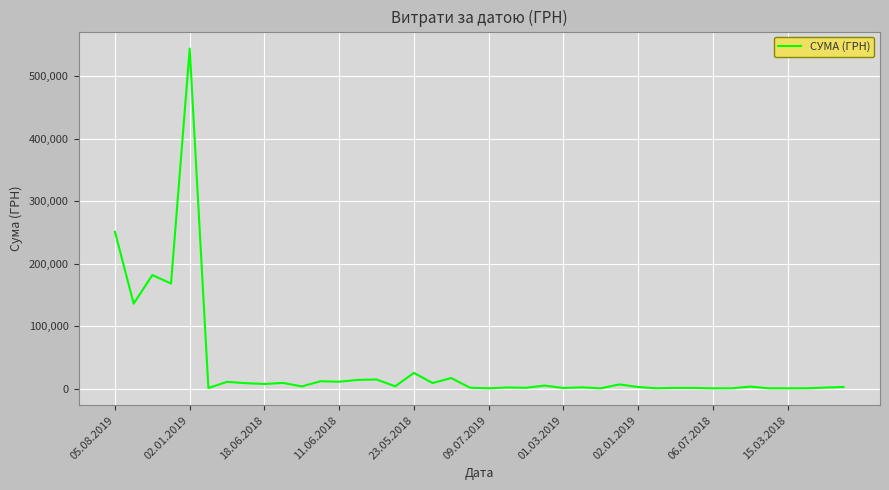

How many lines are shown in the chart?

1